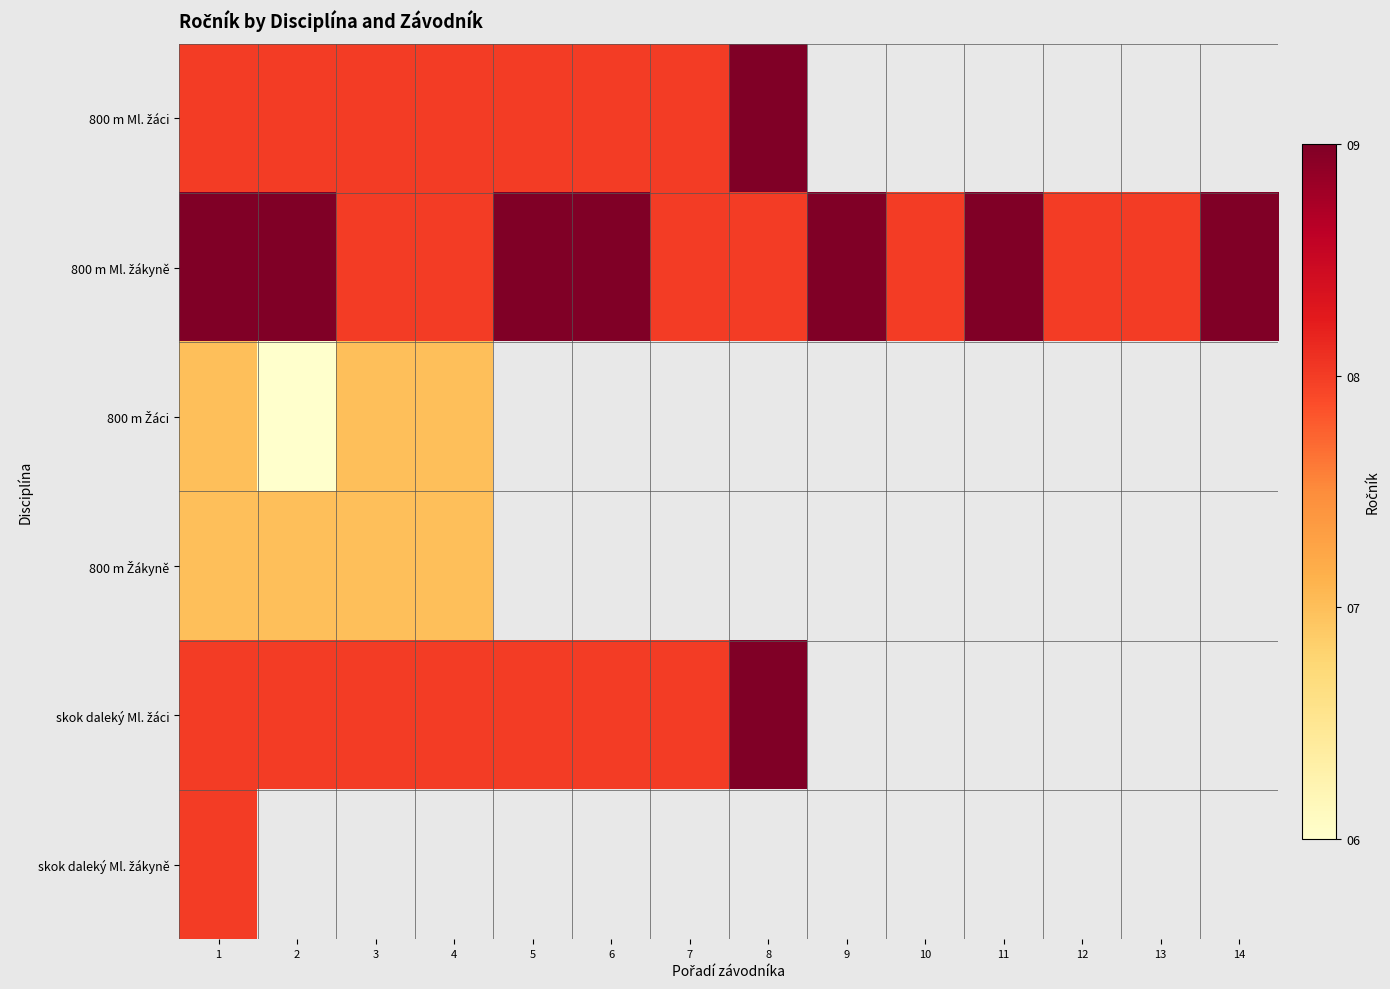

Rank the series by their maximum value, from highest to lowest.

800 m Ml. žáci, 800 m Ml. žákyně, skok daleký Ml. žáci, skok daleký Ml. žákyně, 800 m Žáci, 800 m Žákyně